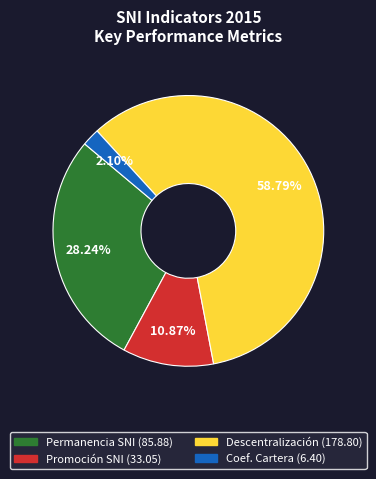

Does any single category account for the majority?

Yes